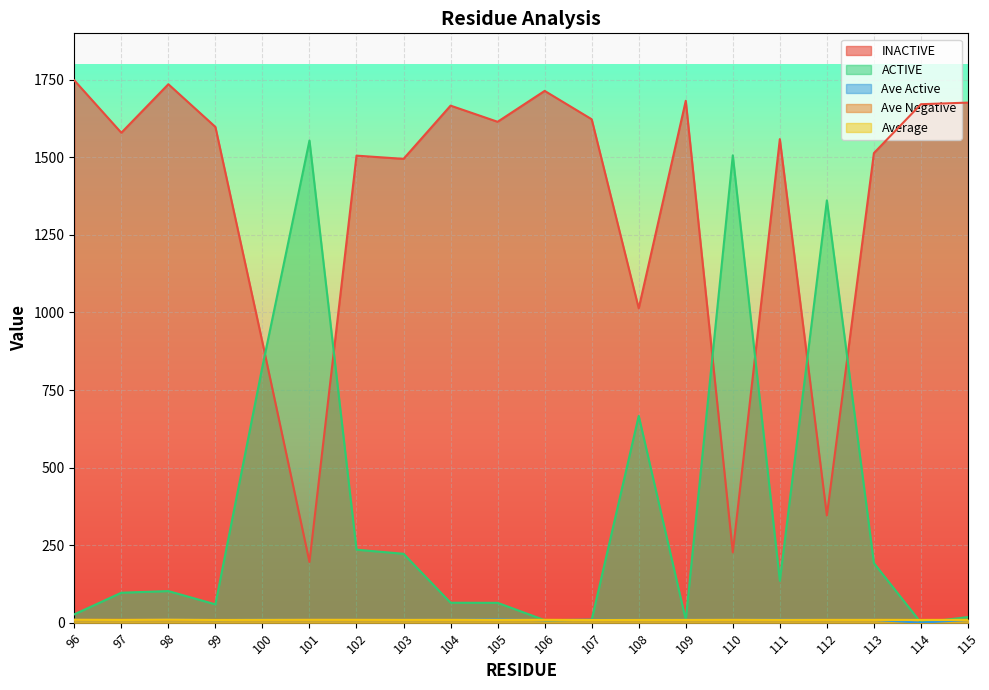

Does the chart display data point markers on the line(s)?

No